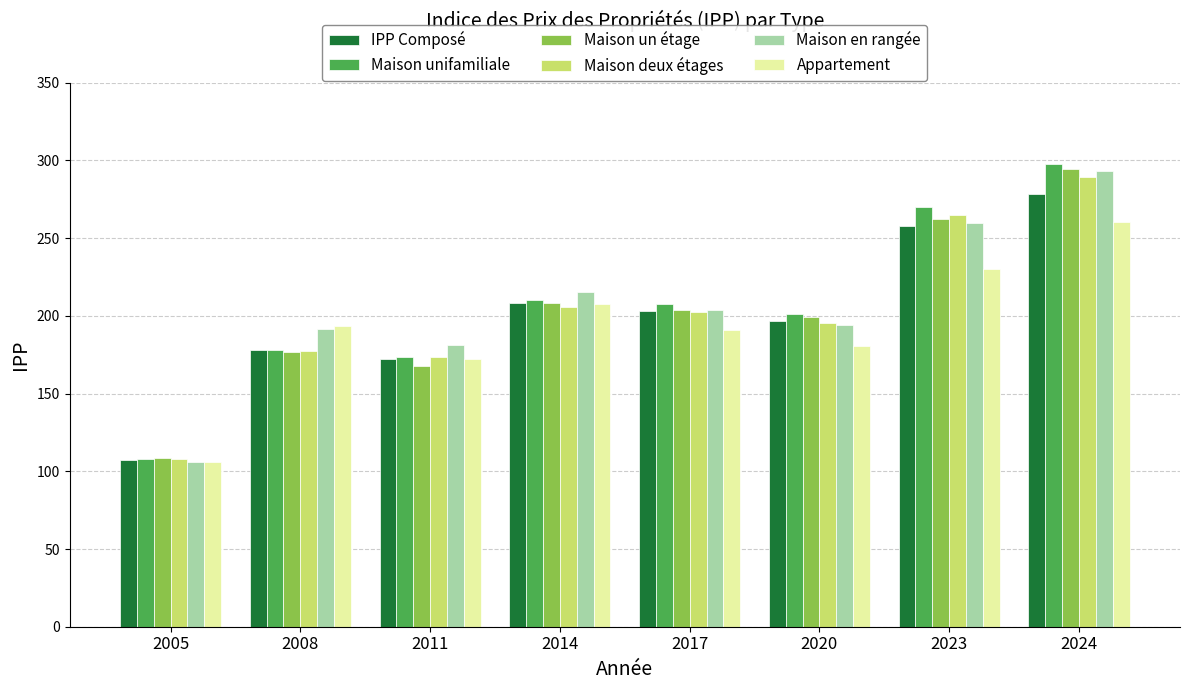

Reading left to right, what are all the values shown in this chart?

IPP Composé: 2005=107.4	2008=177.9	2011=172.2	2014=208.1	2017=203.3	2020=196.8	2023=257.9	2024=278.3
Maison unifamiliale: 2005=108.0	2008=177.9	2011=173.5	2014=210.5	2017=207.8	2020=201.3	2023=270.3	2024=297.8
Maison un étage: 2005=108.3	2008=176.8	2011=167.6	2014=208.4	2017=204.0	2020=199.5	2023=262.1	2024=294.3
Maison deux étages: 2005=107.6	2008=177.1	2011=173.4	2014=205.8	2017=202.7	2020=195.4	2023=264.9	2024=289.5
Maison en rangée: 2005=106.1	2008=191.4	2011=181.1	2014=215.4	2017=203.8	2020=194.2	2023=259.8	2024=293.0
Appartement: 2005=106.3	2008=193.6	2011=172.4	2014=207.8	2017=191.1	2020=180.5	2023=230.0	2024=260.4